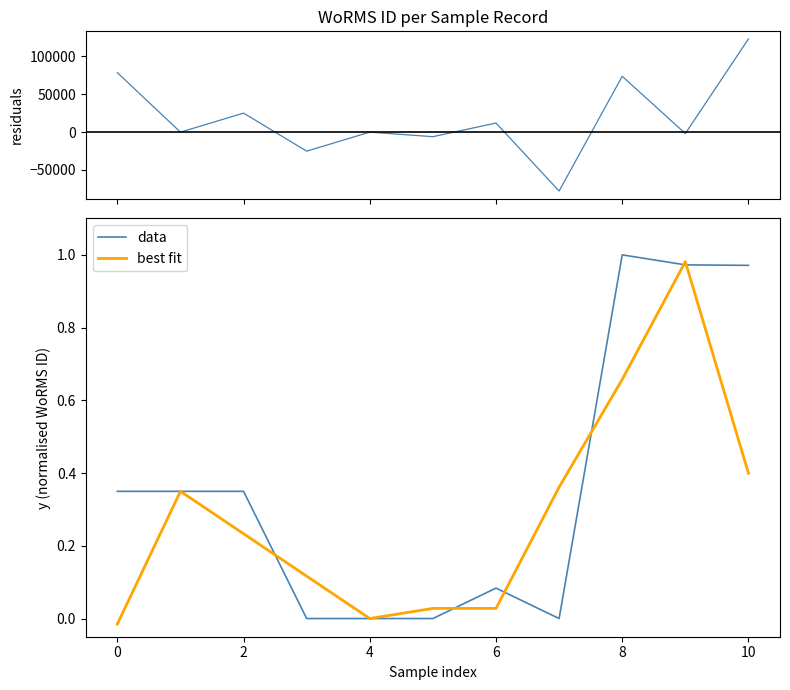

Which category has the highest value in the data series?

8